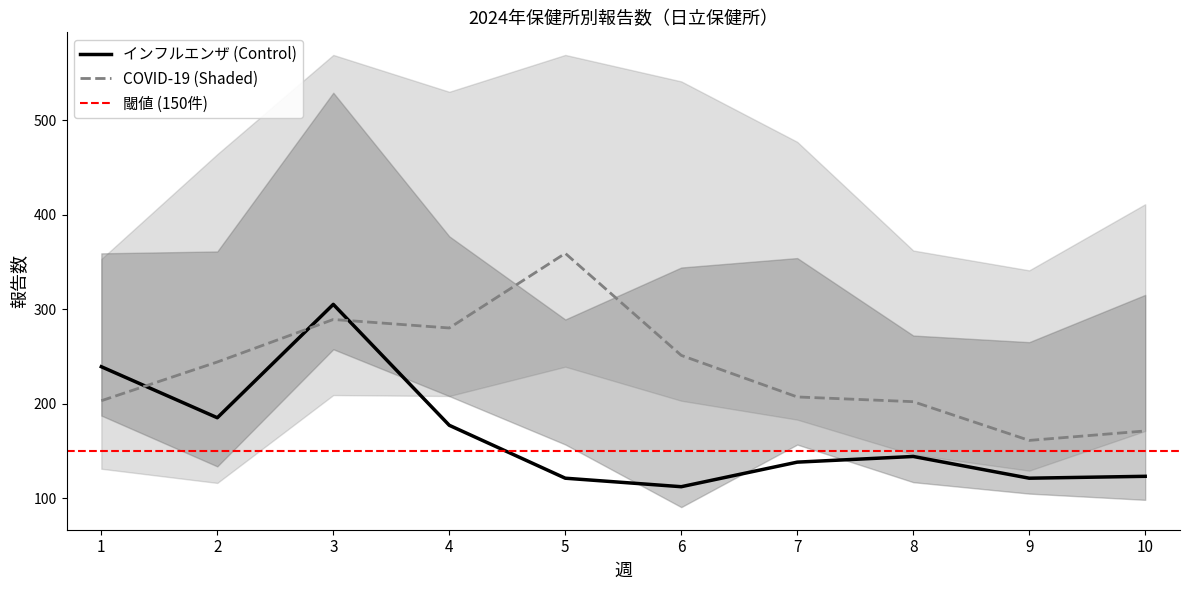

Which series has the largest total across all categories?

COVID-19